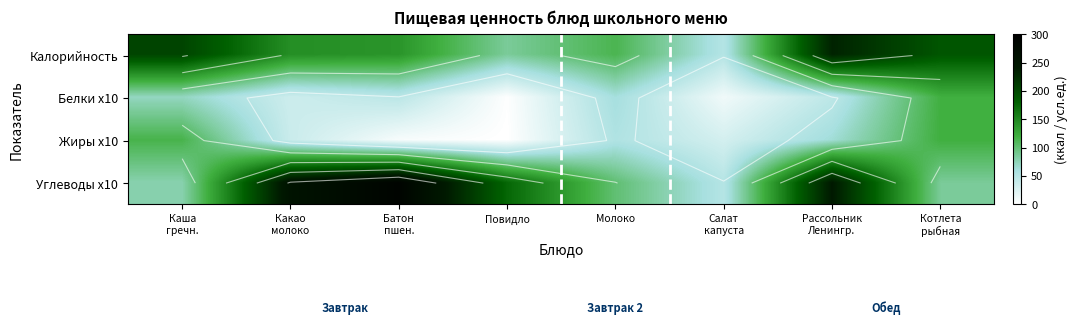

Is the value of Калорийность at Рассольник Ленингр. greater than the value of Белки x10 at Рассольник Ленингр.?

Yes